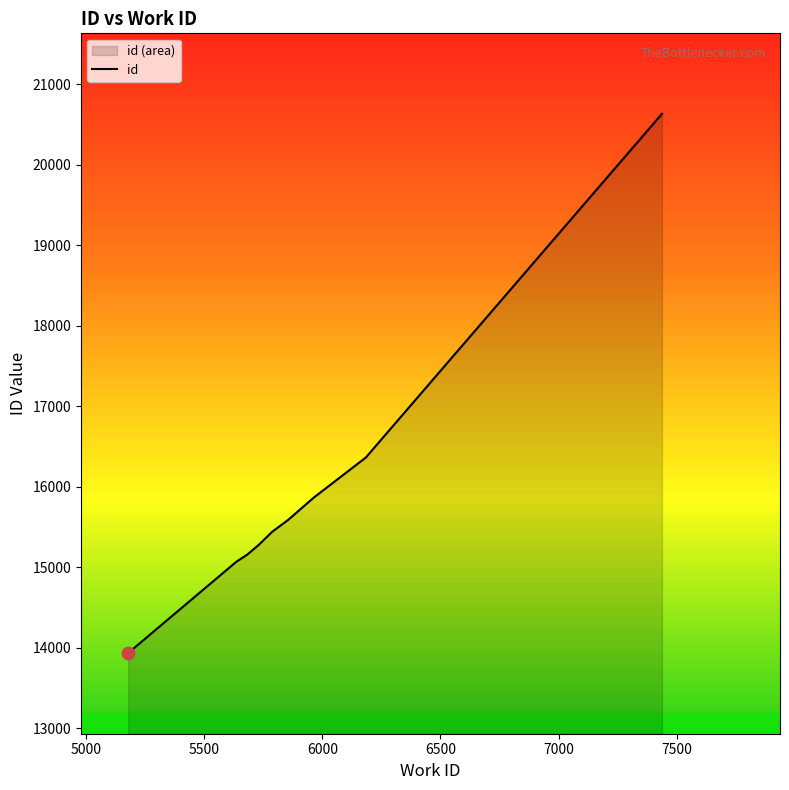

Which has a higher value, 5178 or 5787?

5787